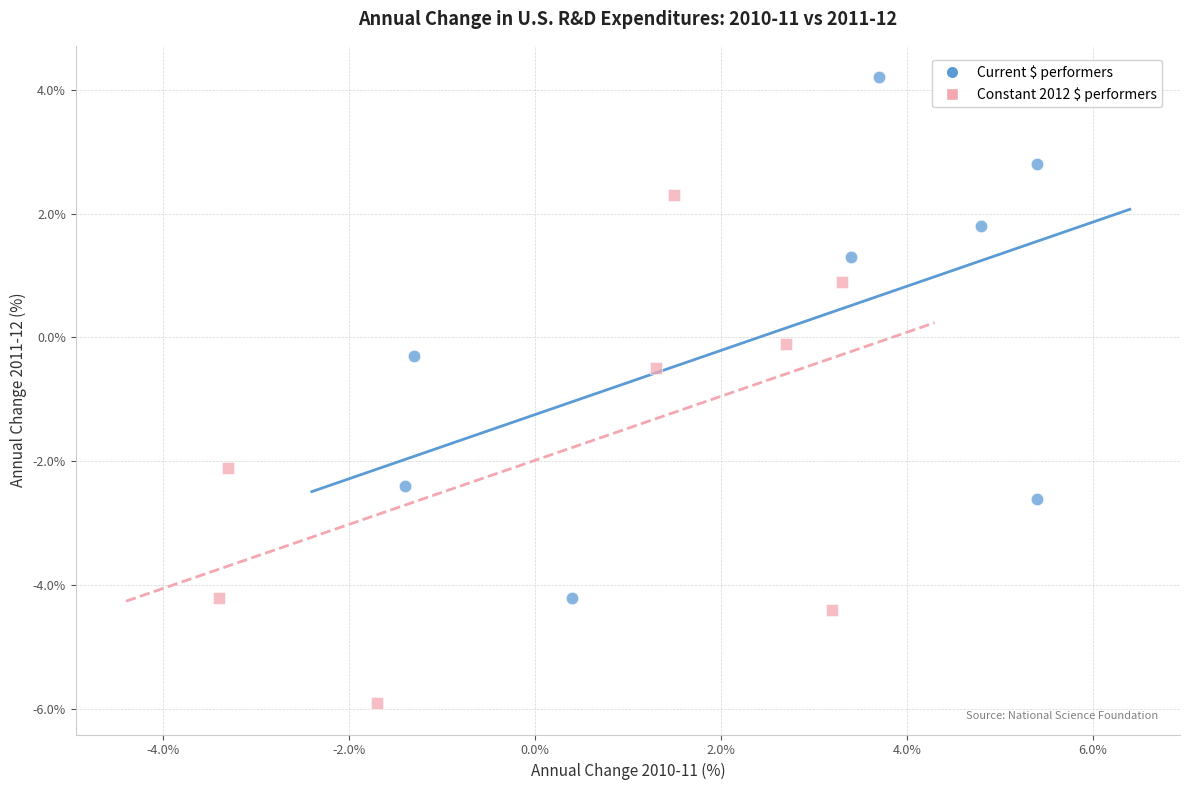

Which series has the largest Y range (max minus min)?

Current $ performers